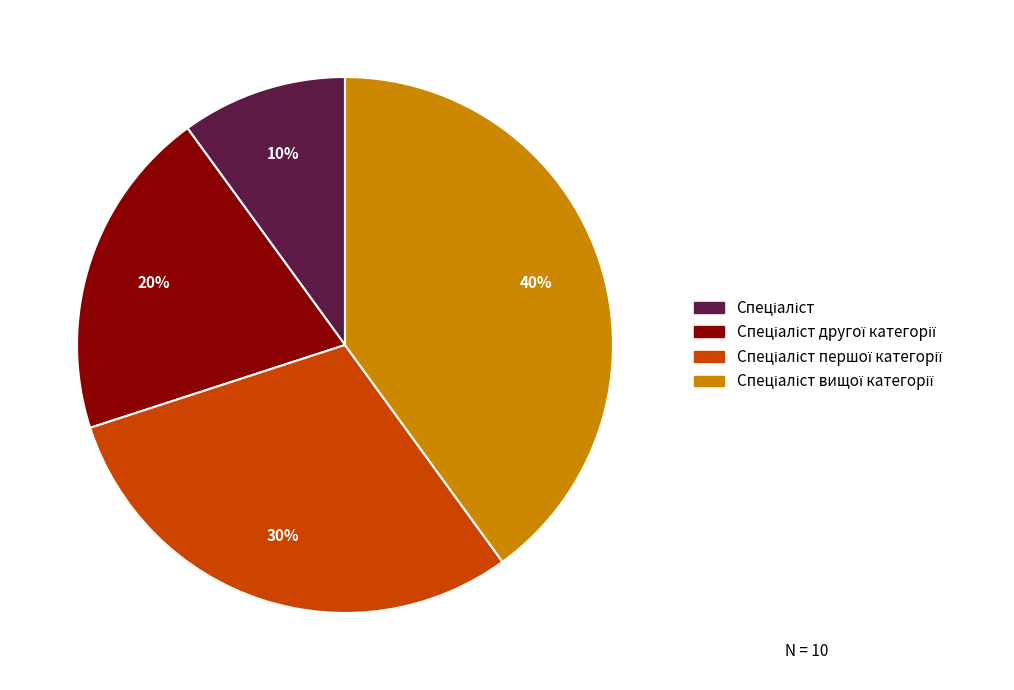

Is there a majority slice in this chart?

No